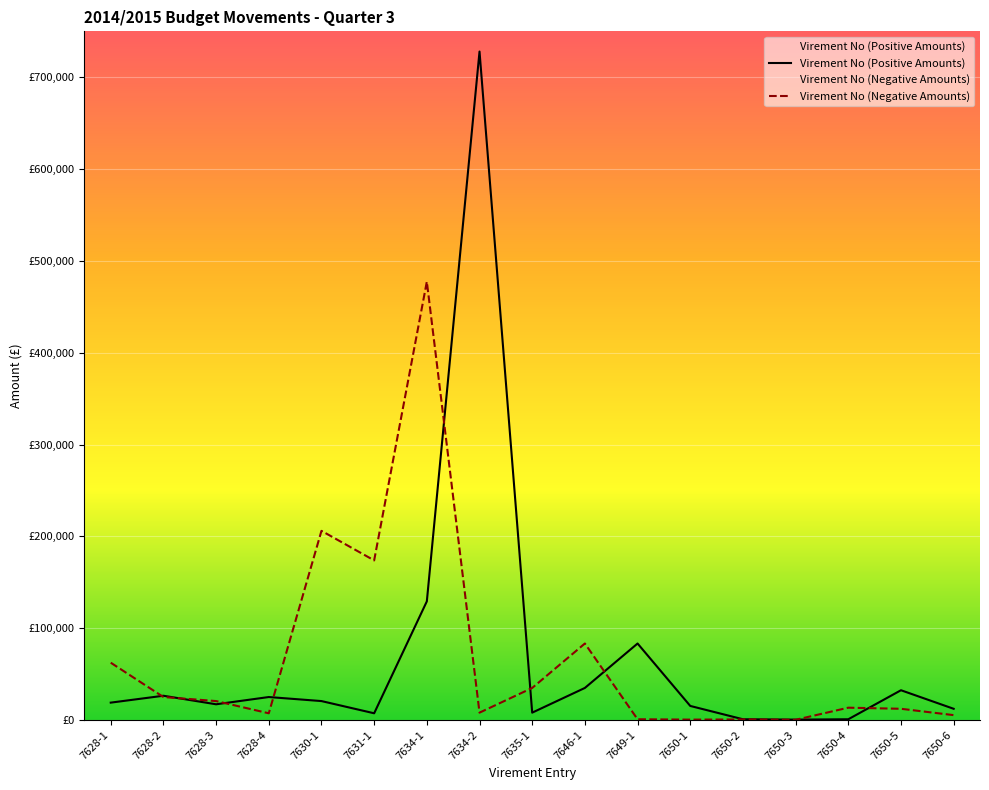

List the series in order of their peak value, highest first.

Virement No (Positive Amounts), Virement No (Negative Amounts)